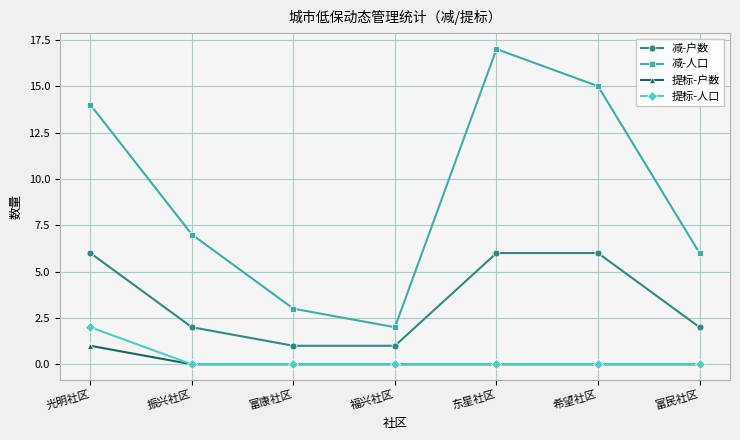

What position from the right is 富民社区?

1